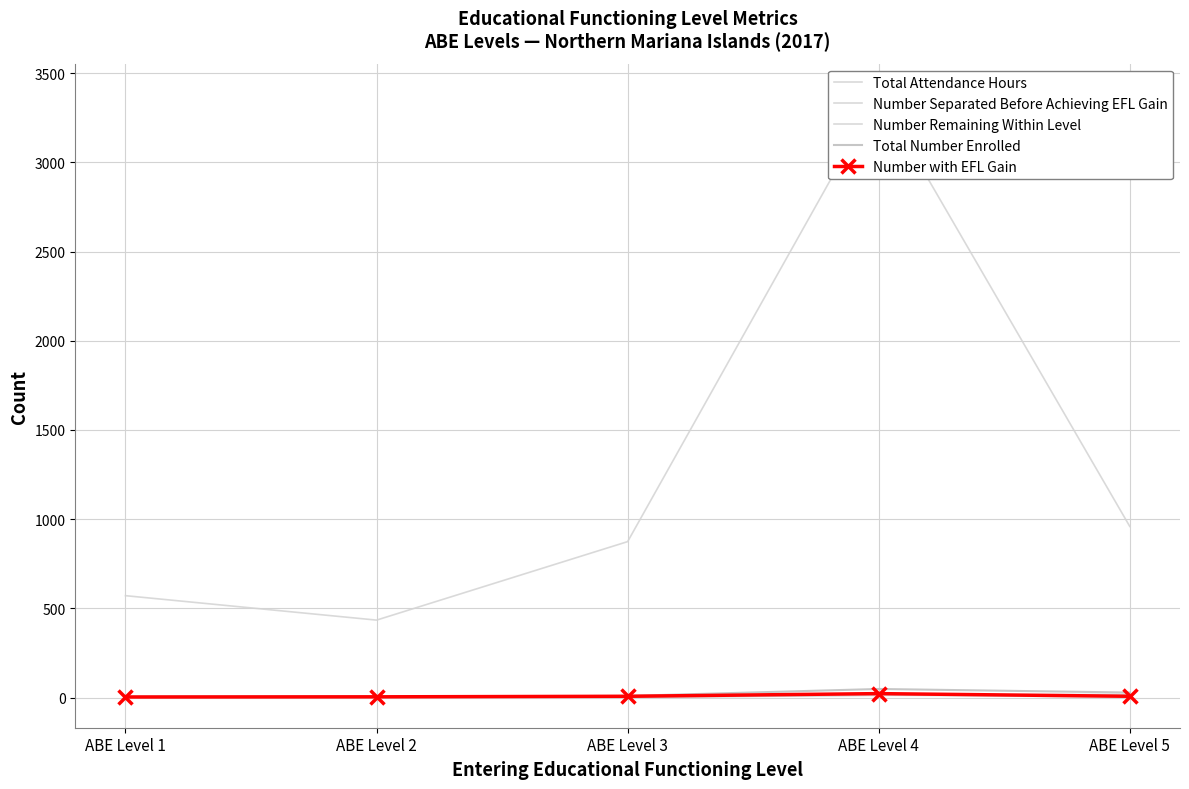

How many lines are shown in the chart?

5